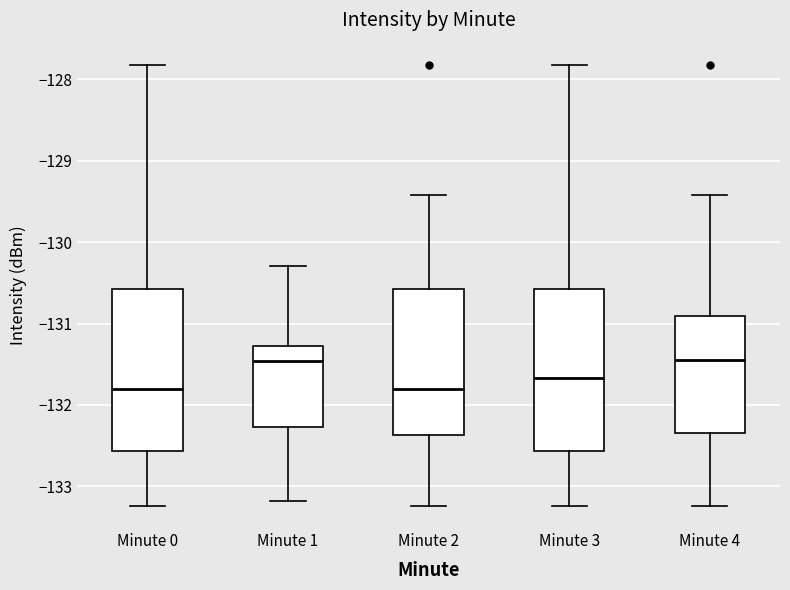

Reading left to right, read every box against the y-axis: the position of its median line, the range the box covers, and the ends of its whiskers. The values are not printed on the chart, so give them approximately, as read against the axis.

Minute 0: median -131.8, box -132.6 to -130.6, whiskers -133.2 to -127.8
Minute 1: median -131.5, box -132.3 to -131.3, whiskers -133.2 to -130.3
Minute 2: median -131.8, box -132.4 to -130.6, whiskers -133.2 to -129.4
Minute 3: median -131.7, box -132.6 to -130.6, whiskers -133.2 to -127.8
Minute 4: median -131.4, box -132.3 to -130.9, whiskers -133.2 to -129.4